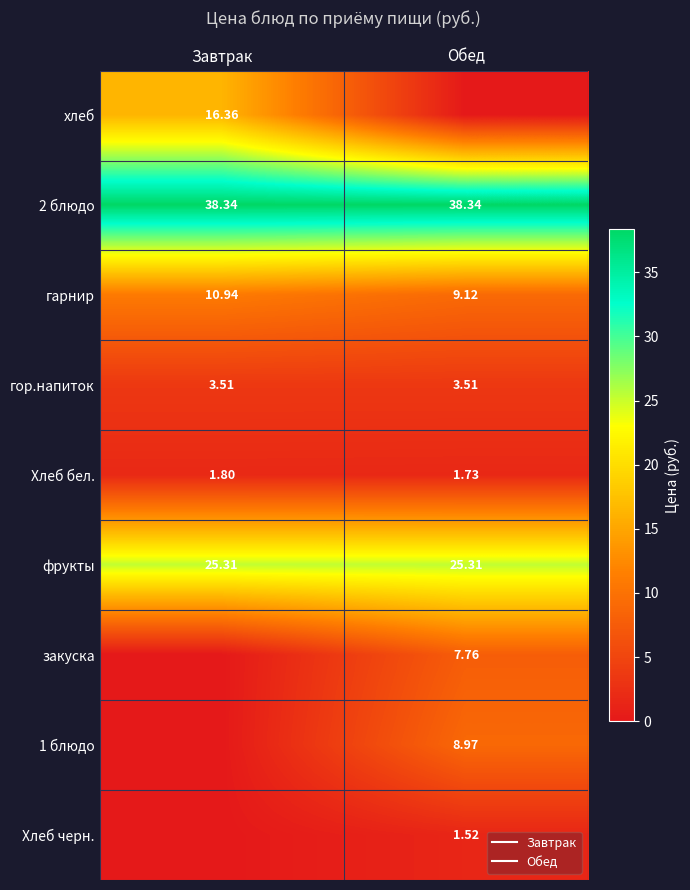

What value does the гарнир series have at Обед?

9.1